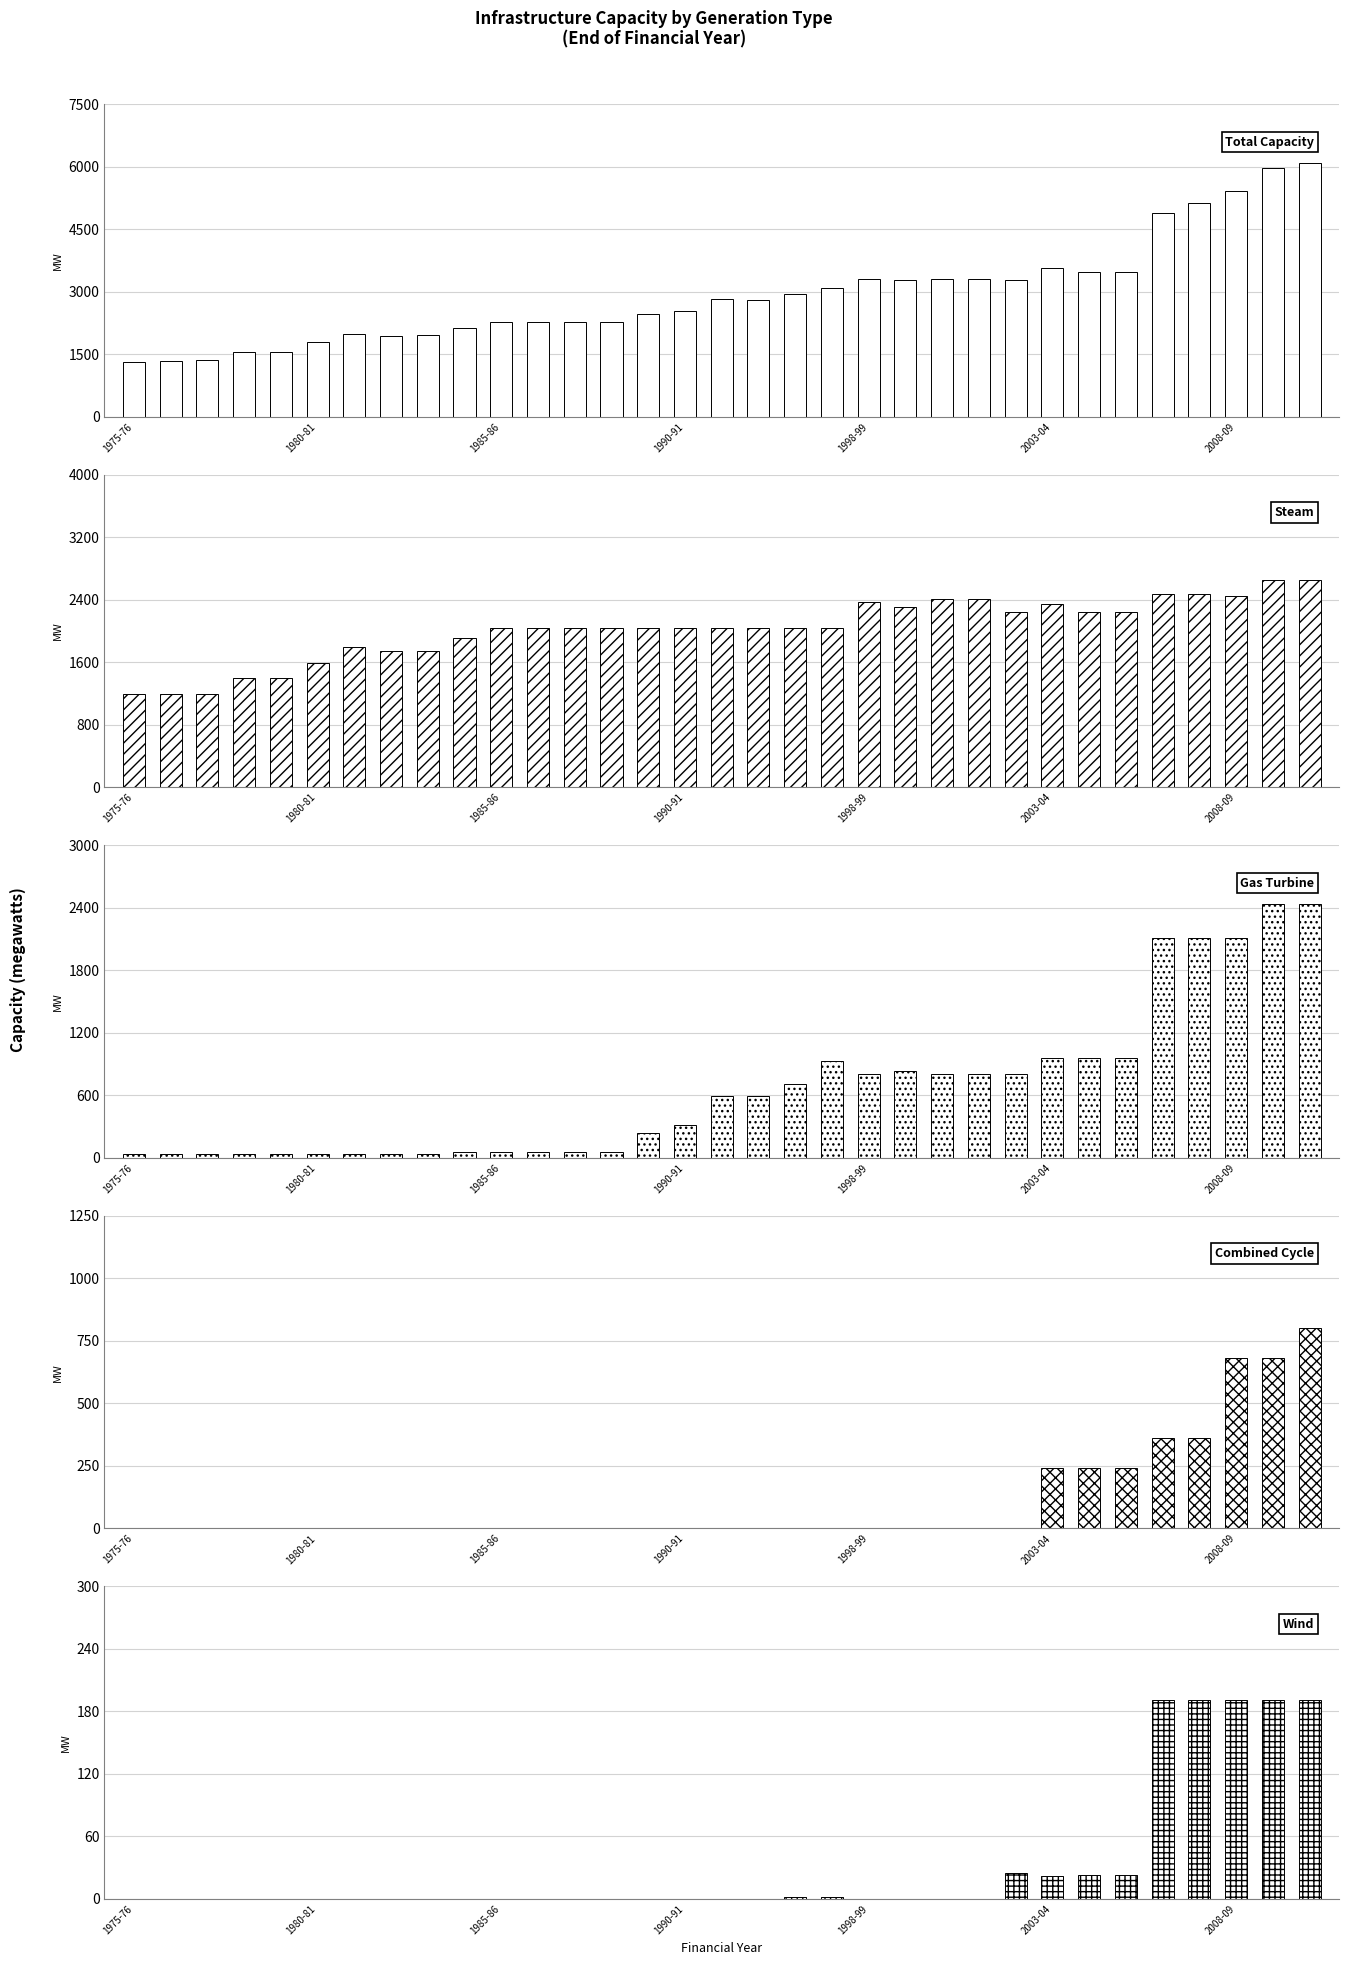

Which series changed the most between 2003-04 and 11?

Total